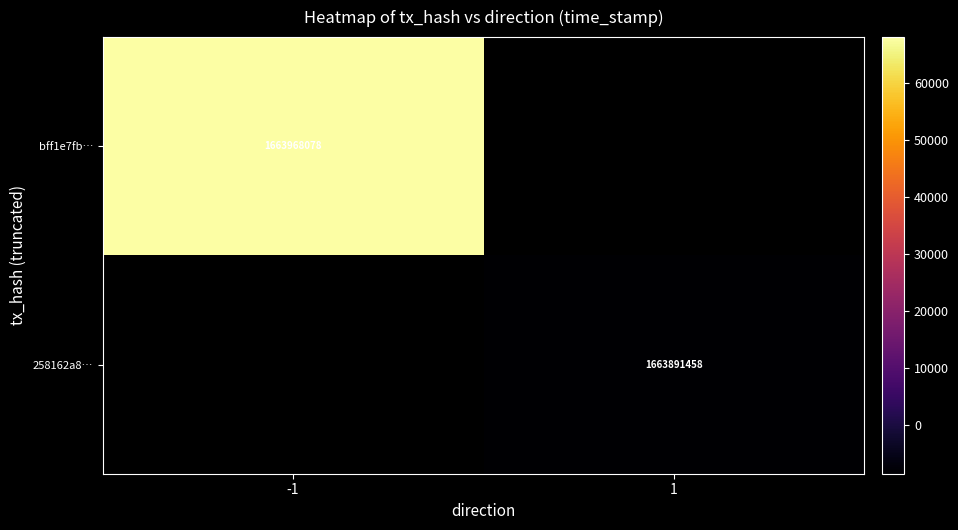

What is the smallest value displayed?

1663891458.0